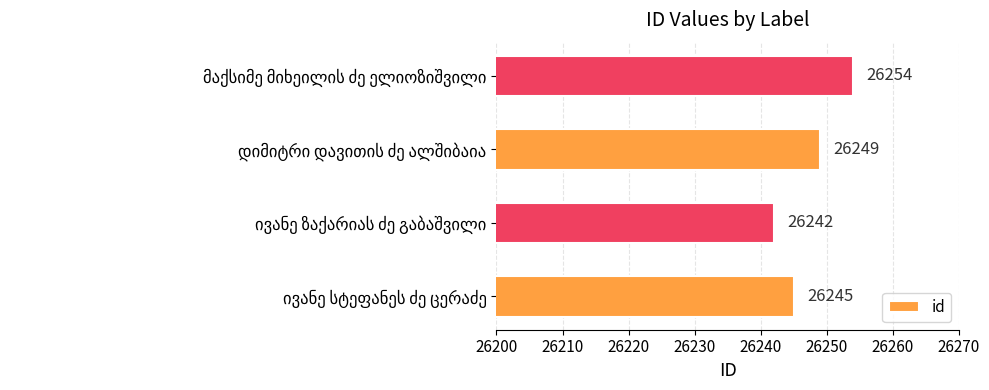

What is the sum of all values?

104990